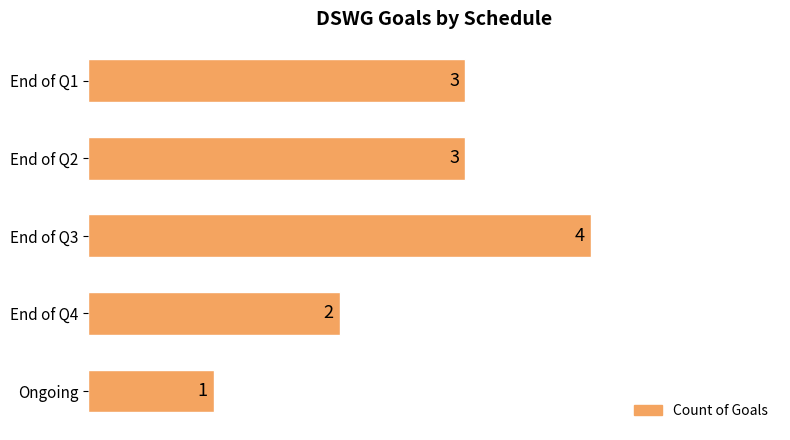

At which label is the value closest to 2?

End of Q4